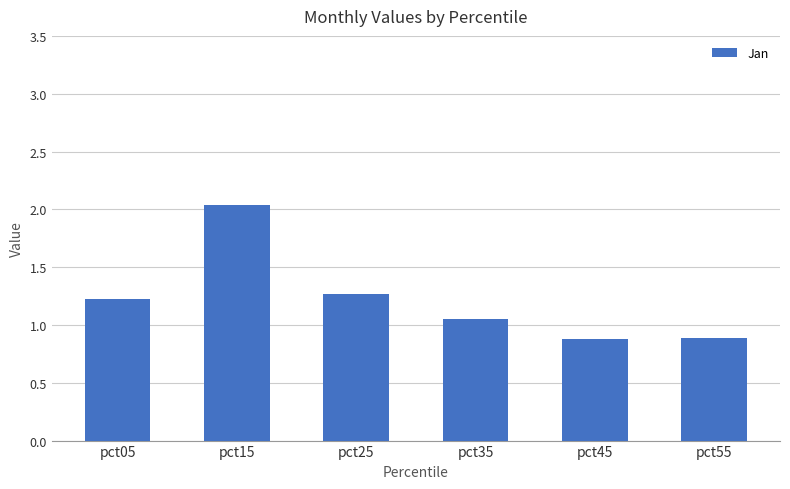

What is the smallest value displayed?

0.9